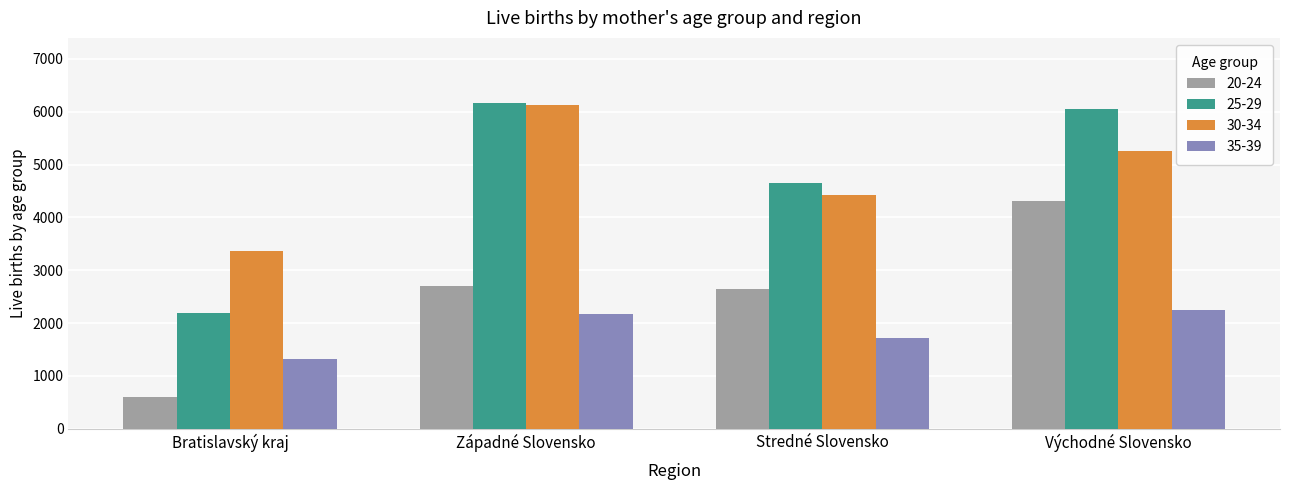

What is the difference between the 30-34 values at Východné Slovensko and Bratislavský kraj?

1903